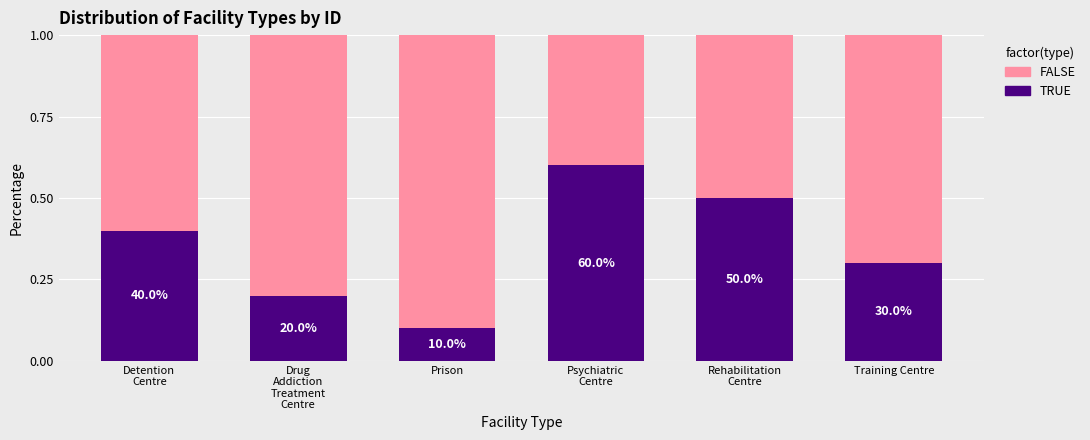

What is the sum of all FALSE values?

3.9